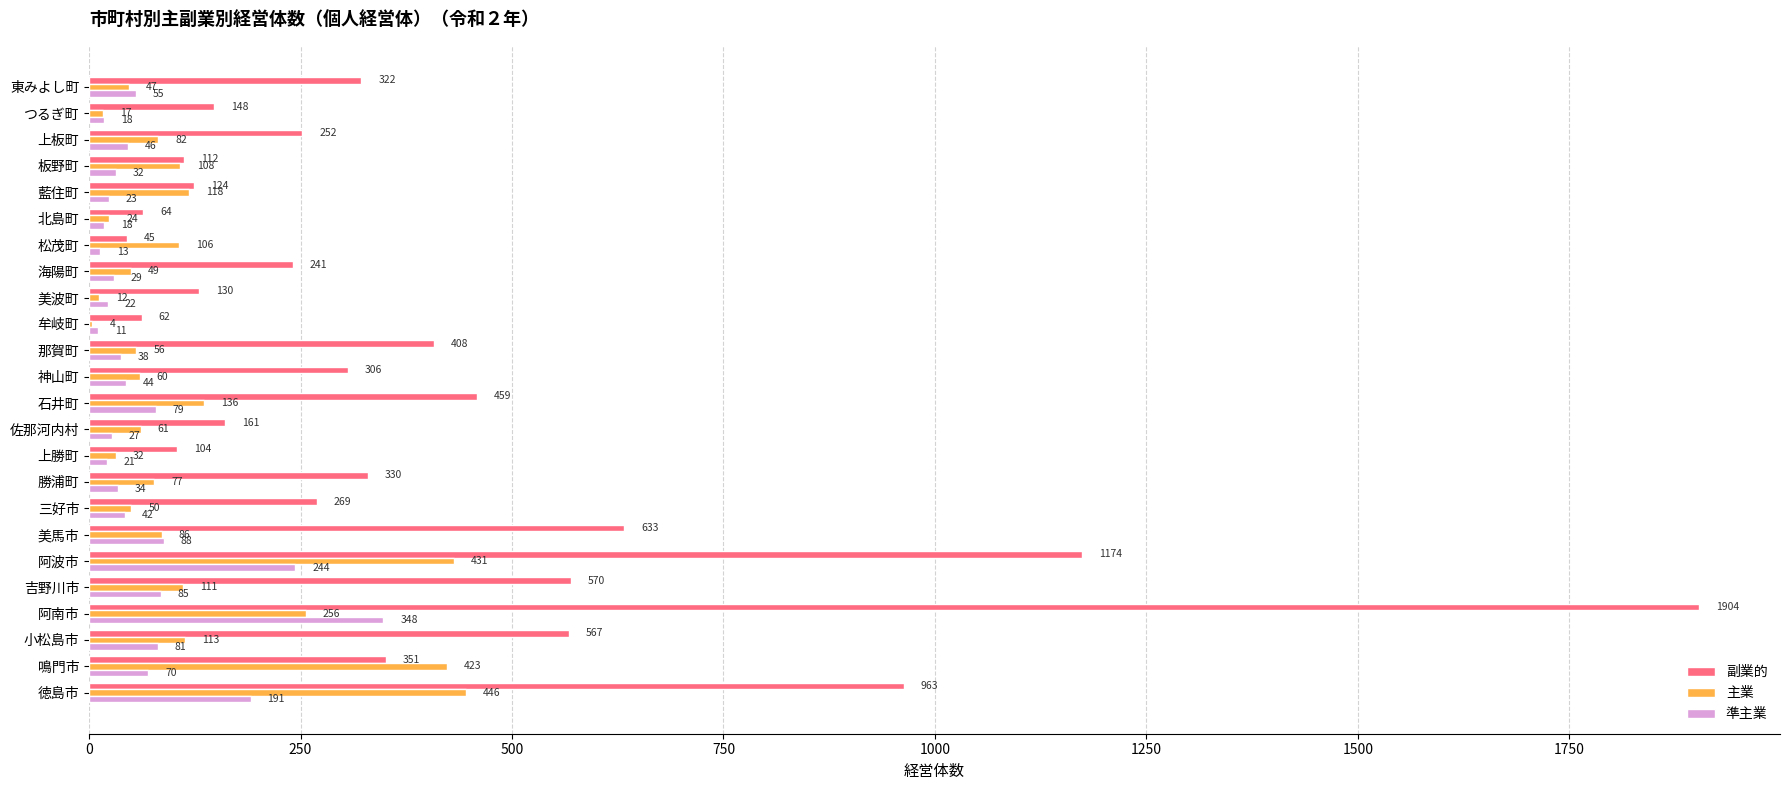

True or false: 主業 has a value of 113 at 小松島市.

True